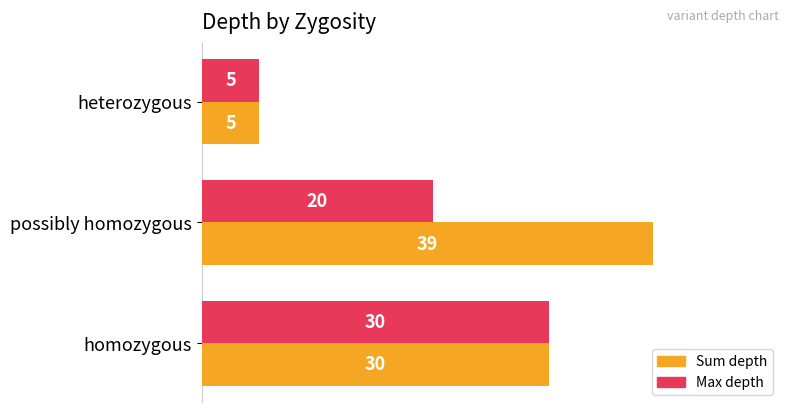

At how many categories does at least one series exceed 27?

2